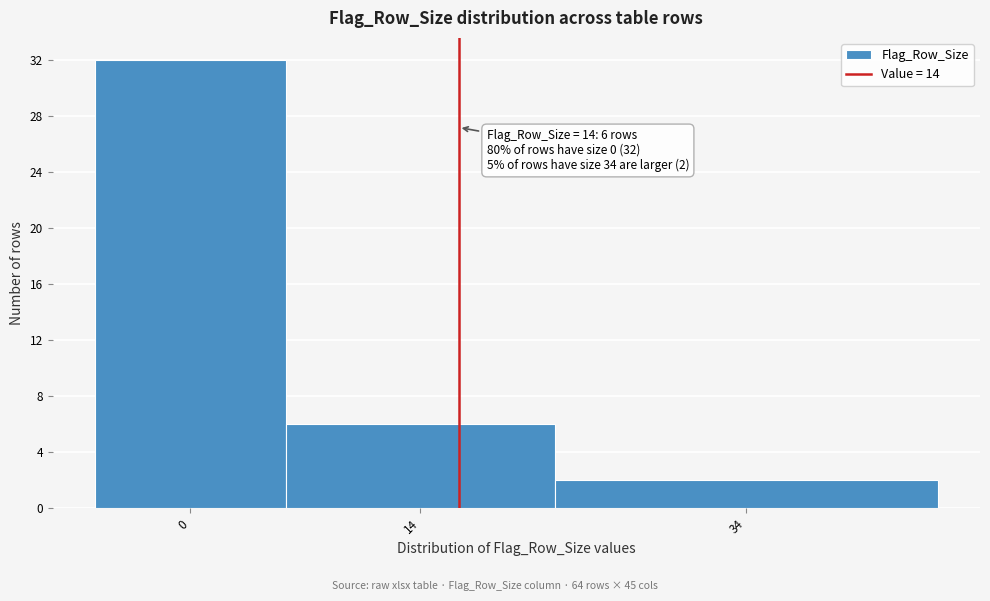

Reading left to right, what are all the values shown in this chart?

32	6	2